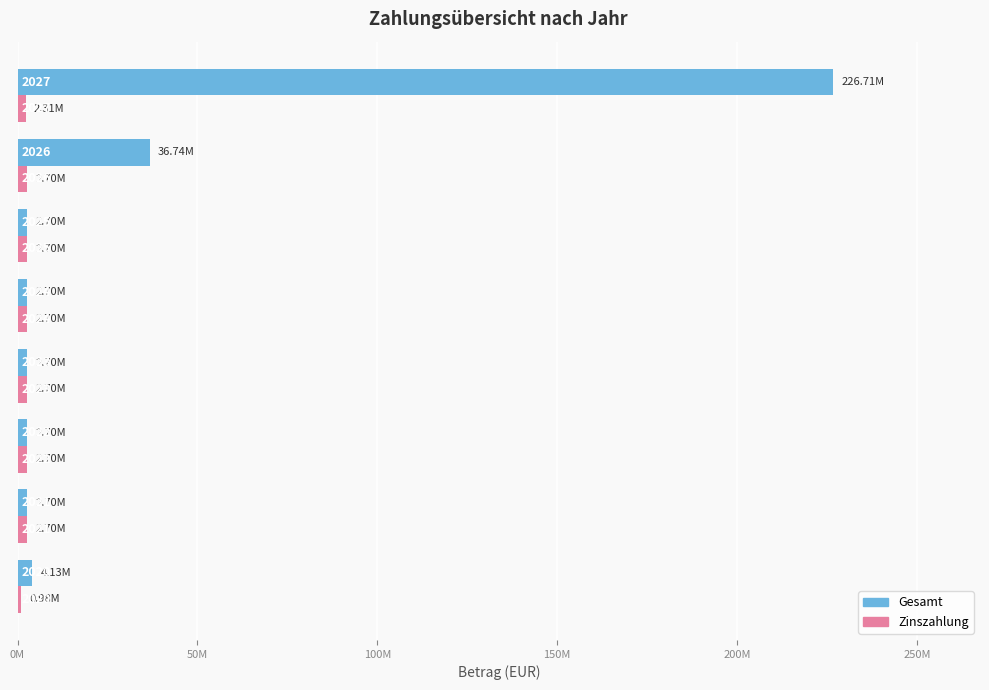

What is the minimum value shown in the chart?

978726.1